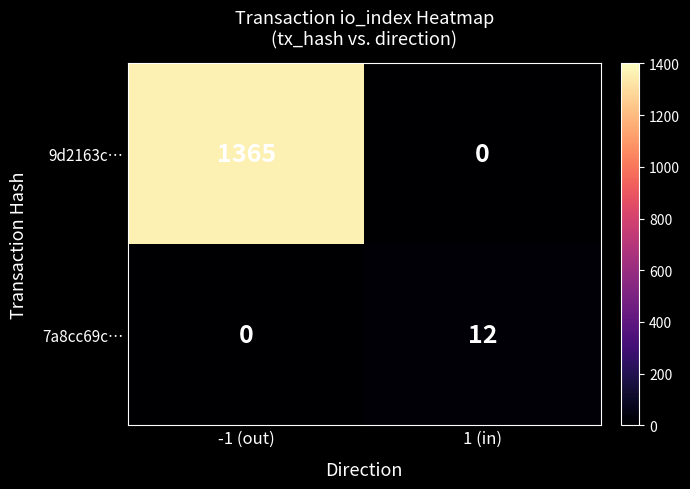

Rank the series by their maximum value, from lowest to highest.

7a8cc69c…, 9d2163c…